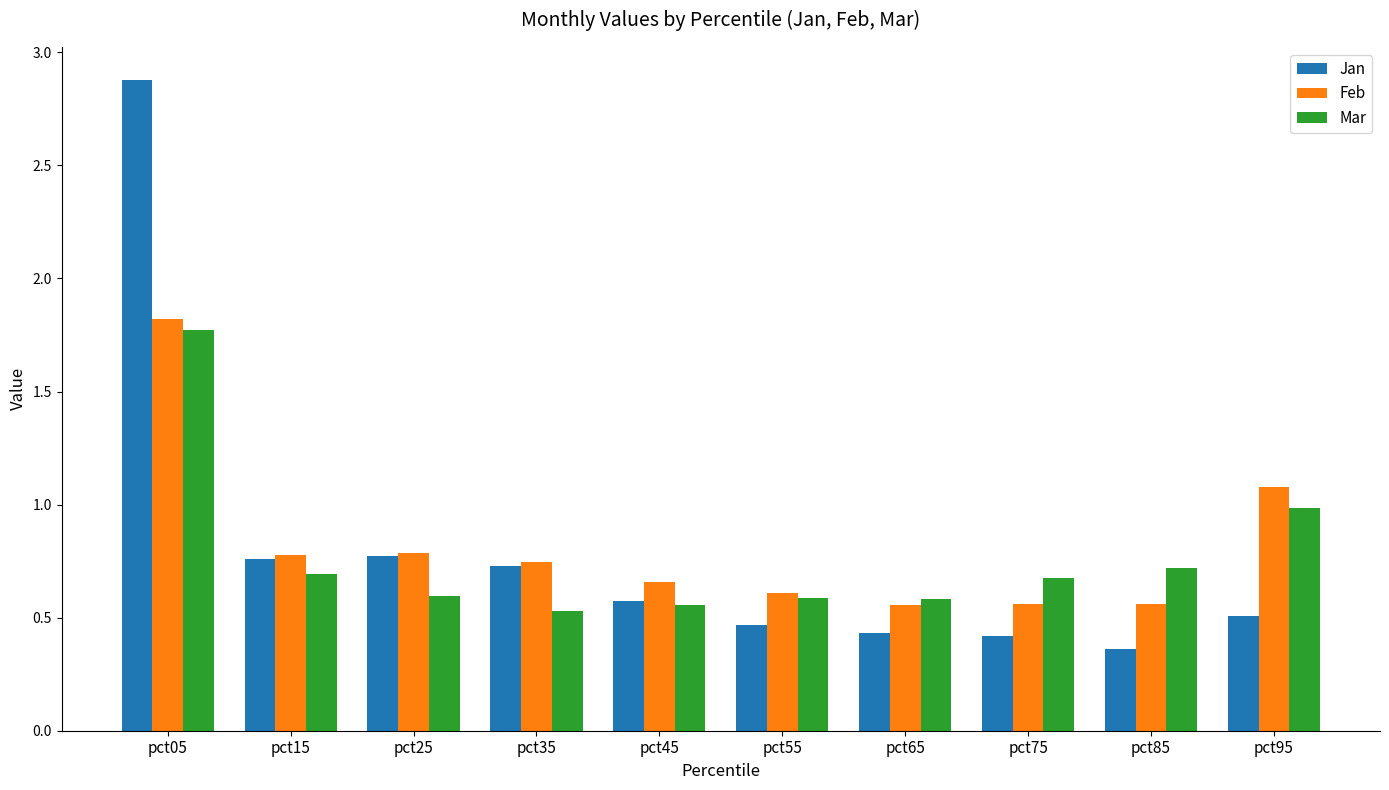

Which label corresponds to the smallest value in the chart?

pct85